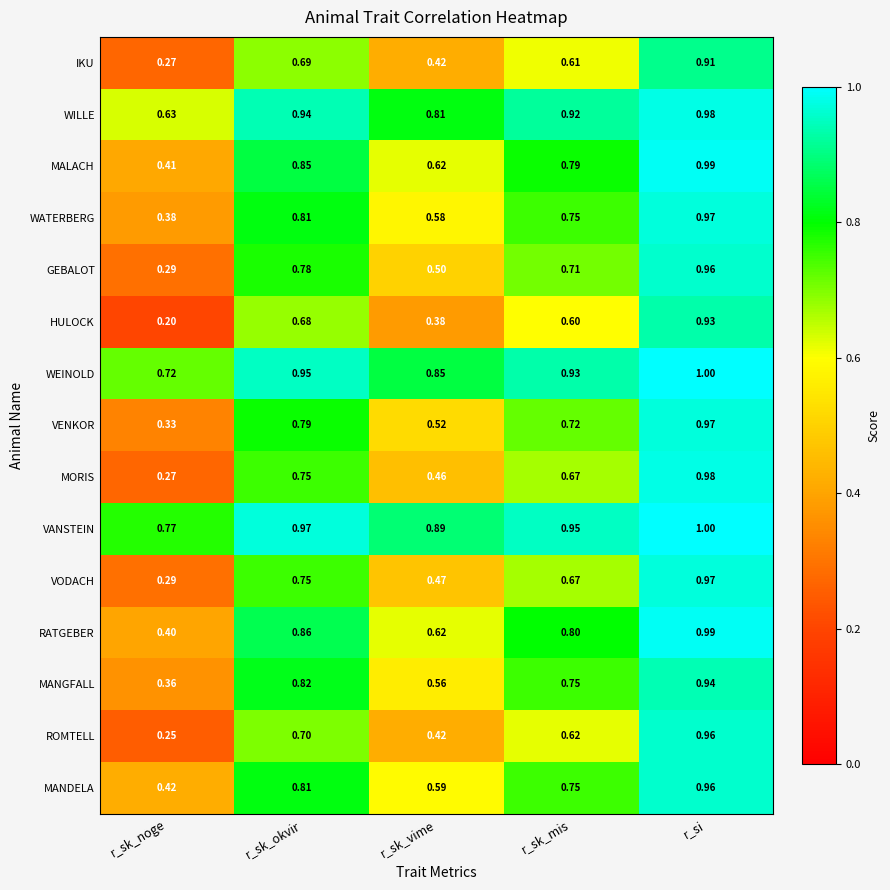

At which category does the chart reach its peak across all series?

r_si